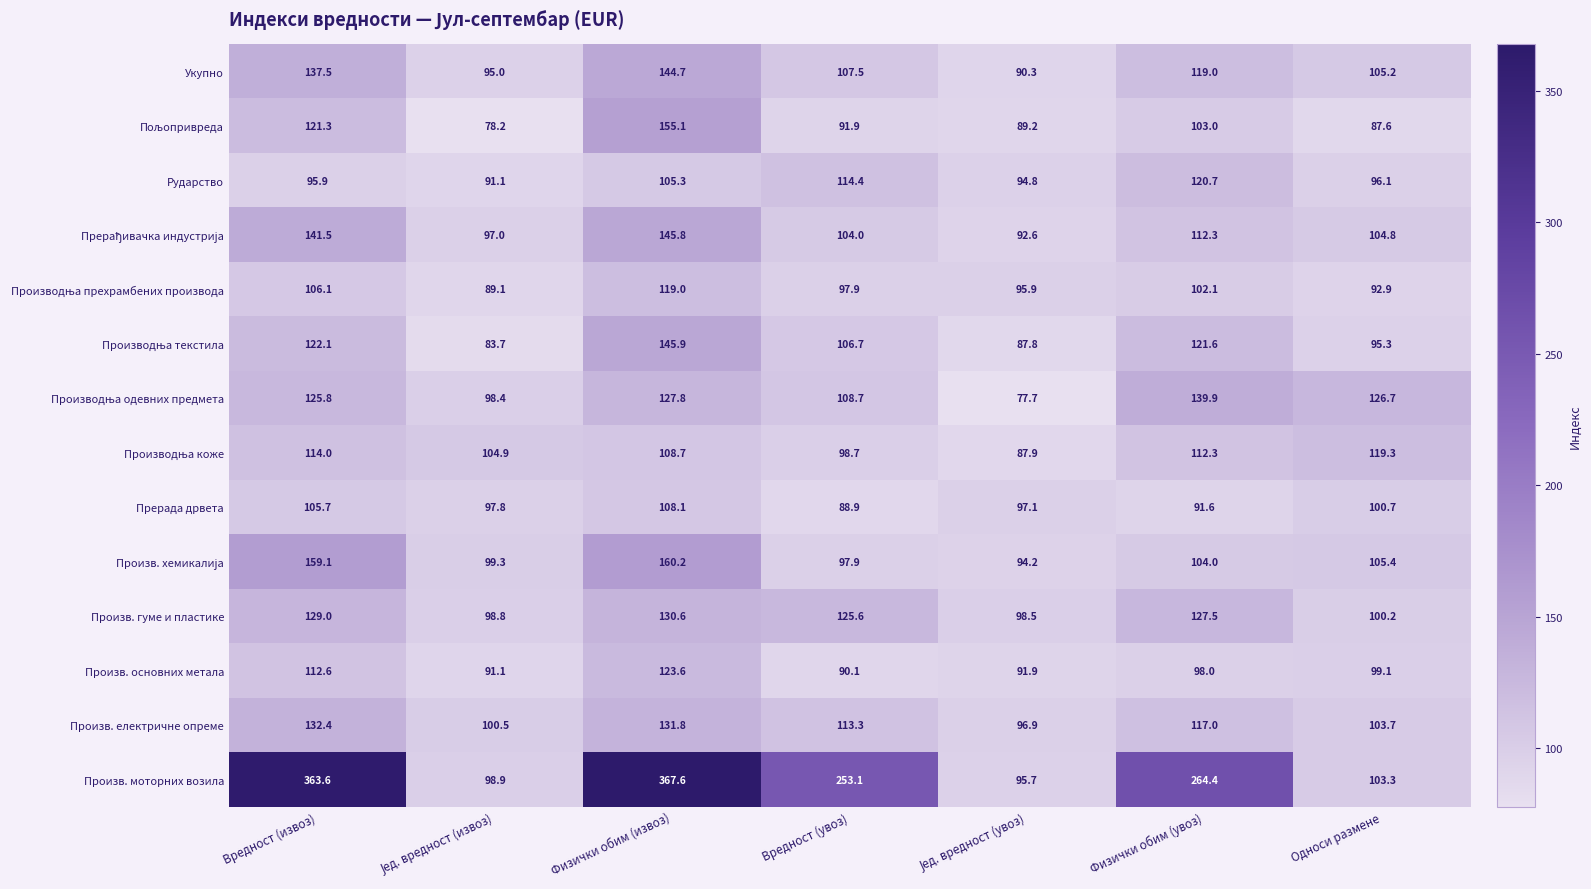

The value of Рударство at Вредност (извоз) is 95.9. True or false?

True